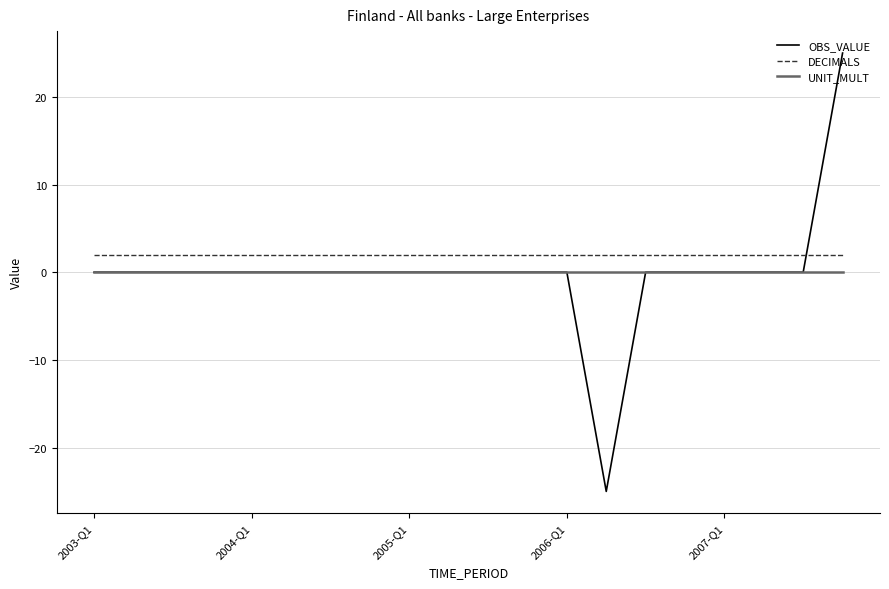

How many intersections are there between OBS_VALUE and DECIMALS?

1